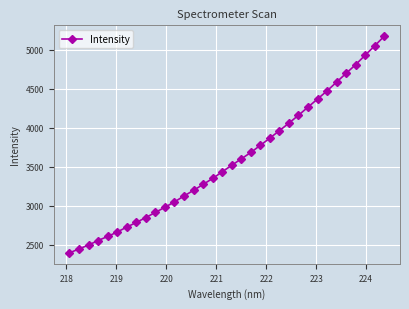

Is this an area chart (filled region under the line)?

No